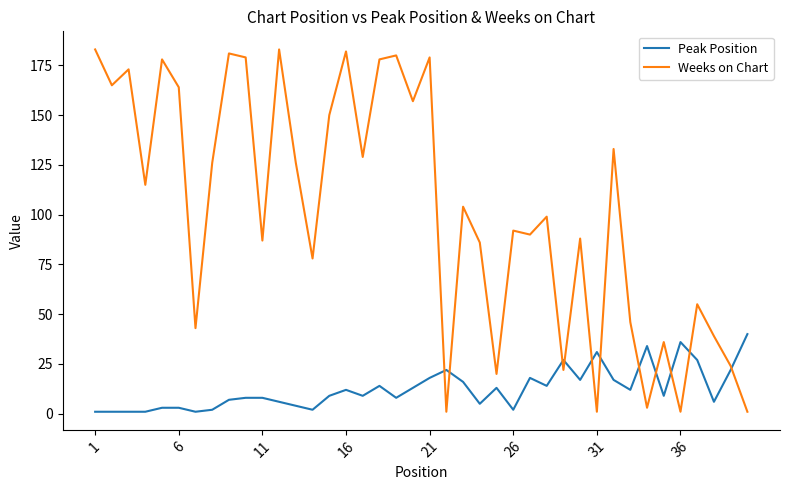

Count the number of categories in the chart.

40